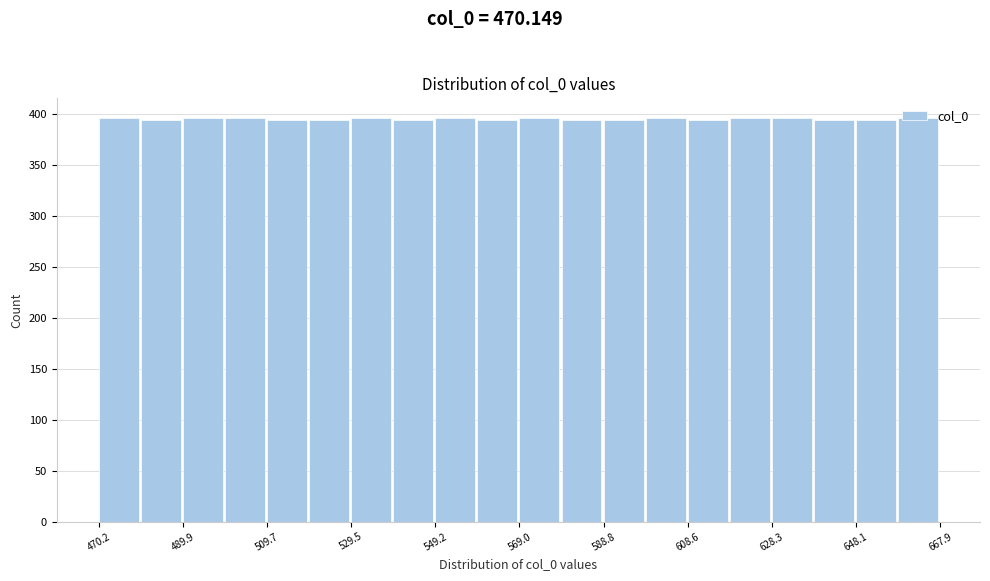

Reading left to right, list every bar in this chart as the range it spans on the x-axis followed by its height. Neither the bar edges nor the heights are printed on the chart, so give them approximately, as read against the axes.

470 to 480: 395
480 to 490: 395
490 to 500: 395
500 to 510: 395
510 to 520: 395
520 to 530: 395
530 to 540: 395
540 to 550: 395
550 to 560: 395
560 to 570: 395
570 to 578: 395
578 to 588: 395
588 to 598: 395
598 to 608: 395
608 to 618: 395
618 to 628: 395
628 to 638: 395
638 to 648: 395
648 to 658: 395
658 to 668: 395